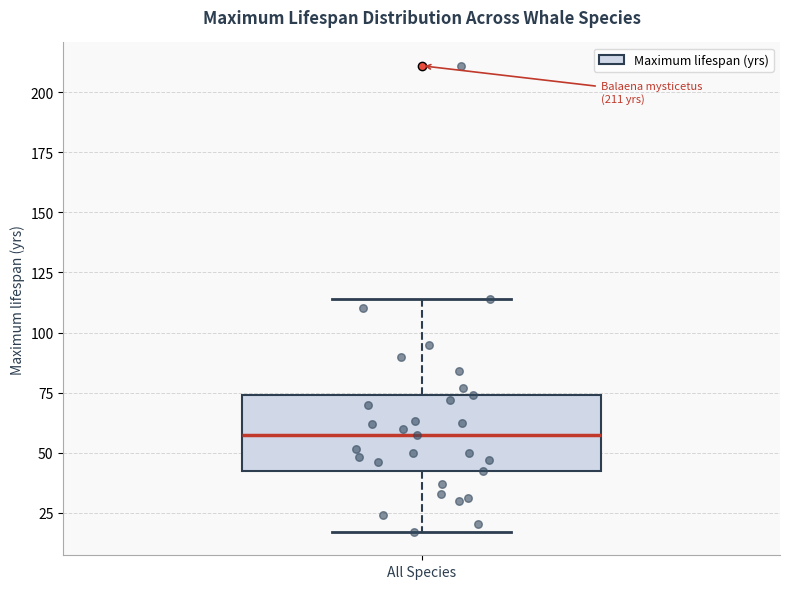

Transcribe this box plot: give where the median line is, the range the box spans, and where the two whiskers end, as read against the y-axis. The values are not printed on the chart, so give them approximately, as read against the axis.

median 60, box 45 to 75, whiskers 15 to 115